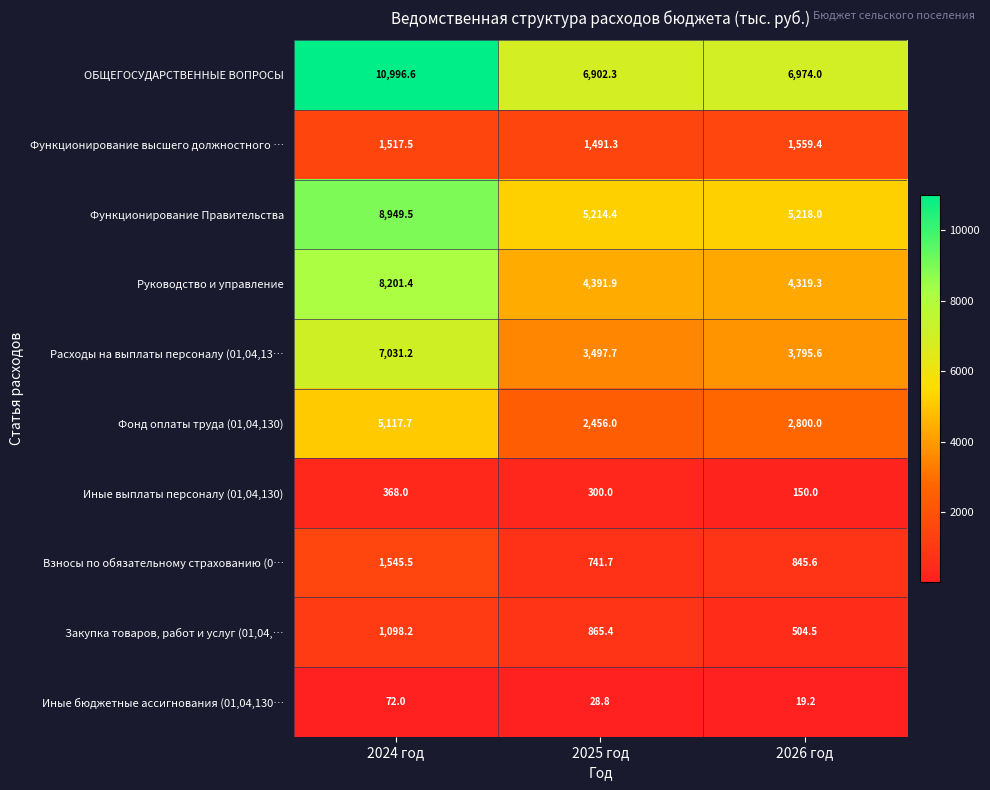

Is it true that Руководство и управление equals 4391.9 at 2025 год?

True